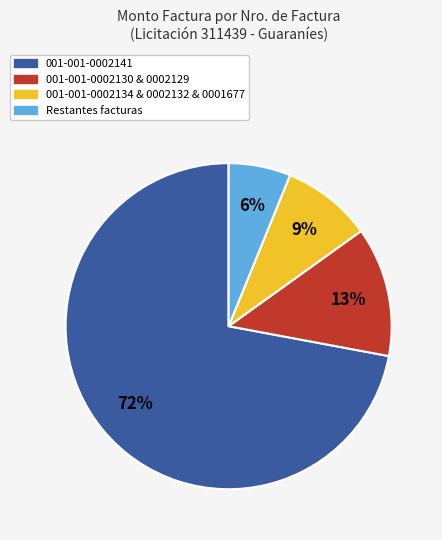

Is there a majority slice in this chart?

Yes